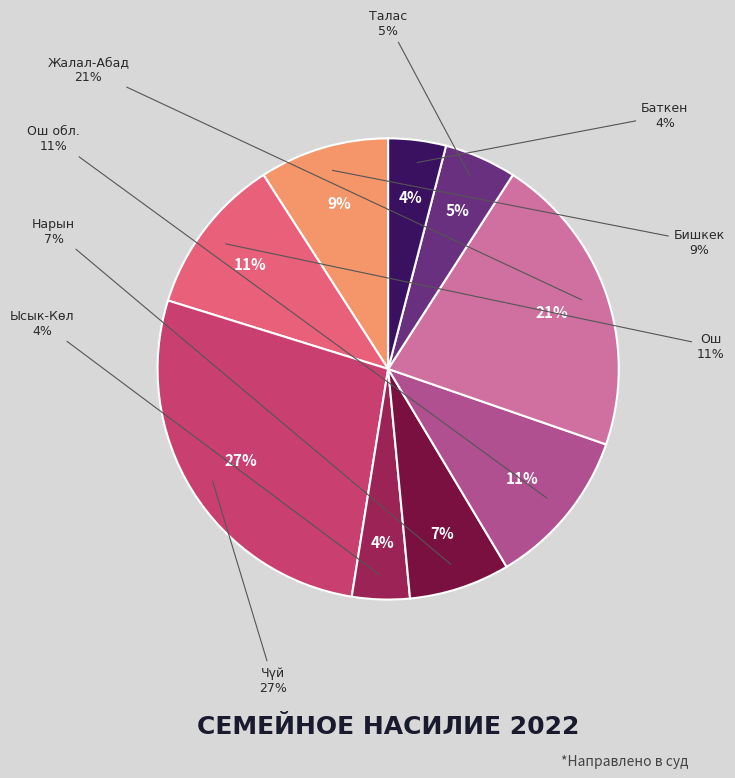

The Ош slice represents 11% of the pie. True or false?

True